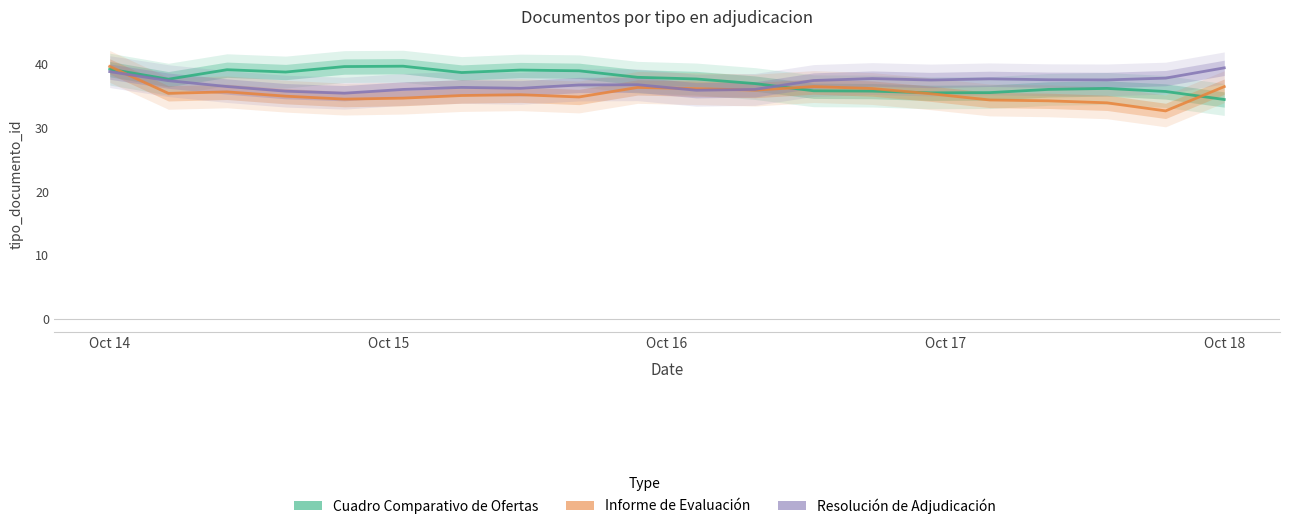

How many data points in Informe de Evaluación are less than 35?

8